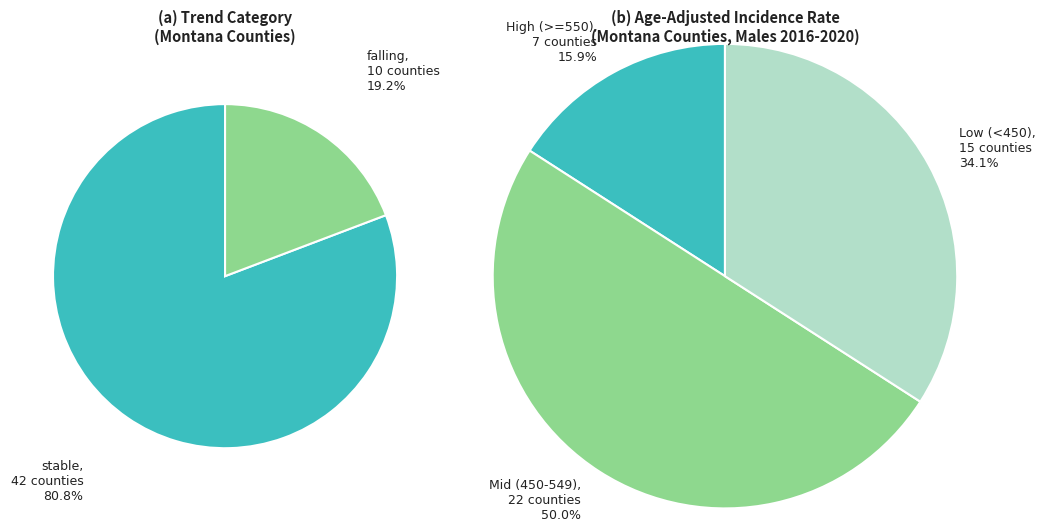

To the nearest percent, what is the difference between the stable and falling slice percentages?

62%